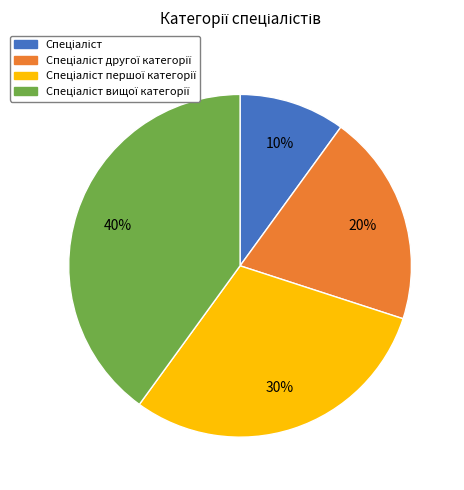

Is there a majority slice in this chart?

No